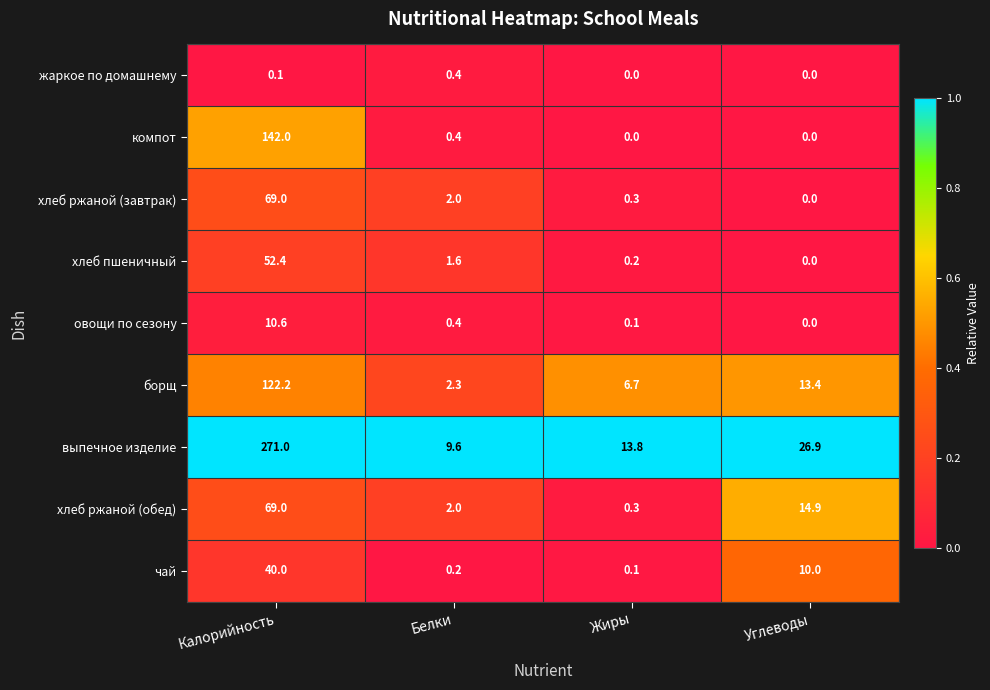

Where does the хлеб пшеничный series first go above 1?

Калорийность